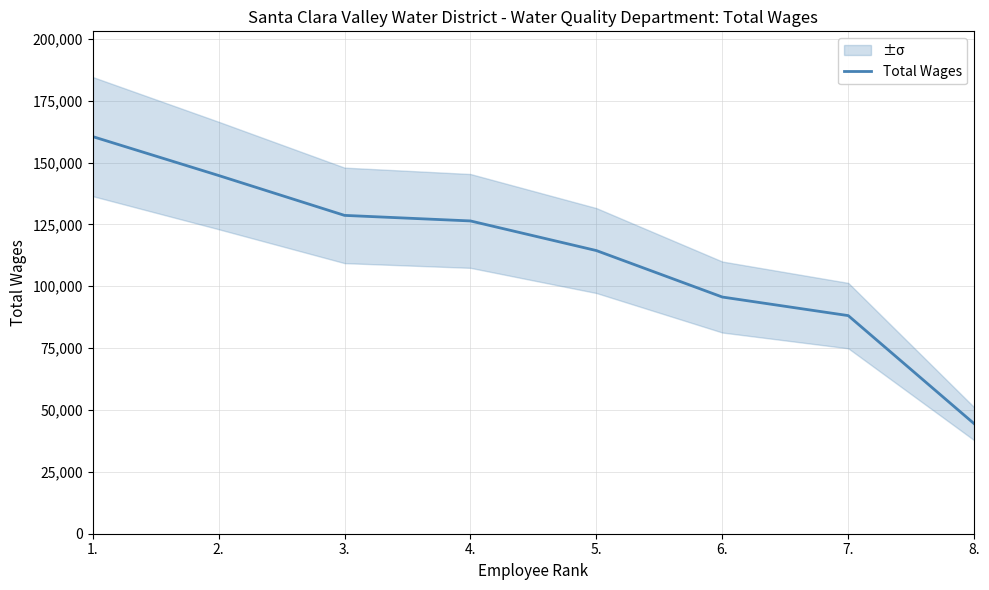

Does the chart have visible grid lines?

Yes